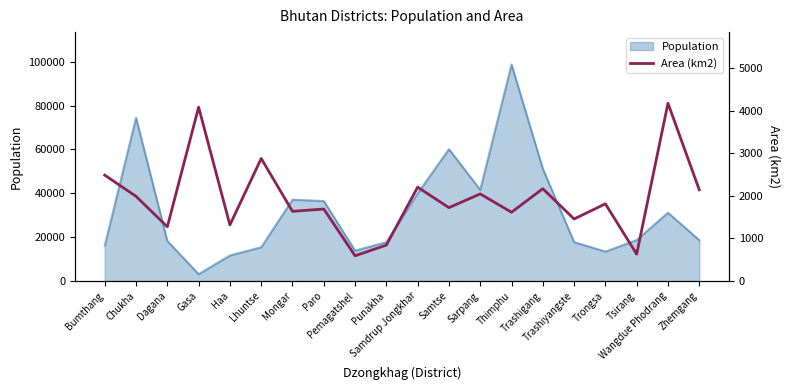

At which label does the data first exceed 1815?

Bumthang